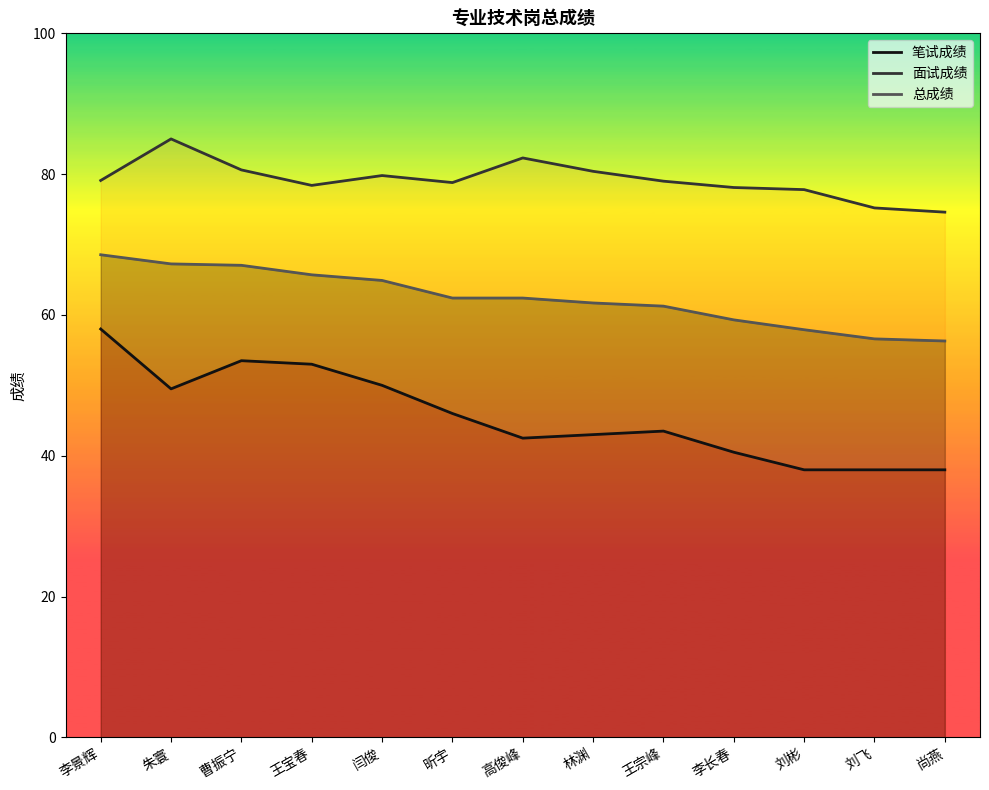

At which category does 笔试成绩 reach its first local valley?

朱寰